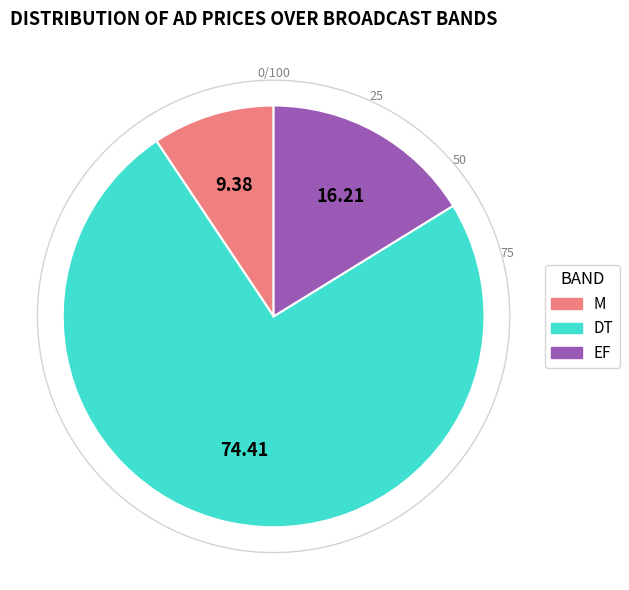

Between DT and M, which is larger?

DT